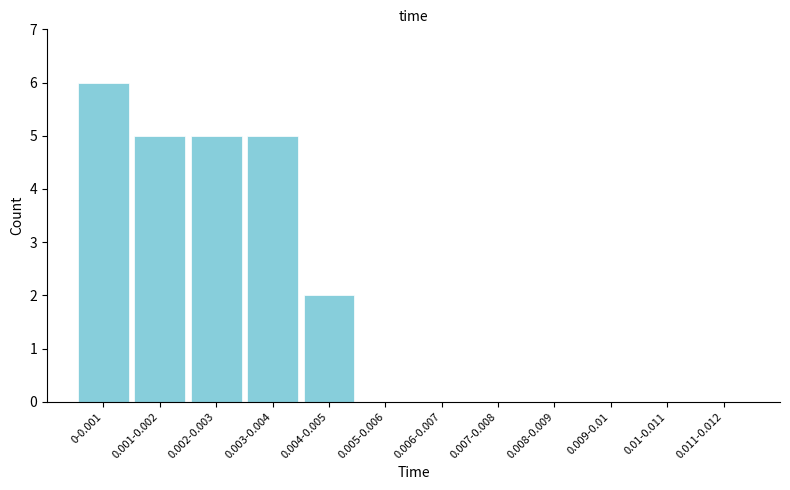

Reading left to right, what are all the values shown in this chart?

0-0.001=6	0.001-0.002=5	0.002-0.003=5	0.003-0.004=5	0.004-0.005=2	0.005-0.006=0	0.006-0.007=0	0.007-0.008=0	0.008-0.009=0	0.009-0.01=0	0.01-0.011=0	0.011-0.012=0